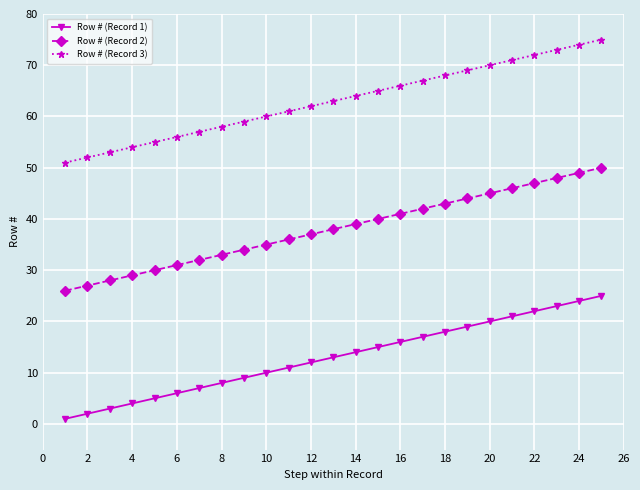

What is the maximum value shown in the chart?

75